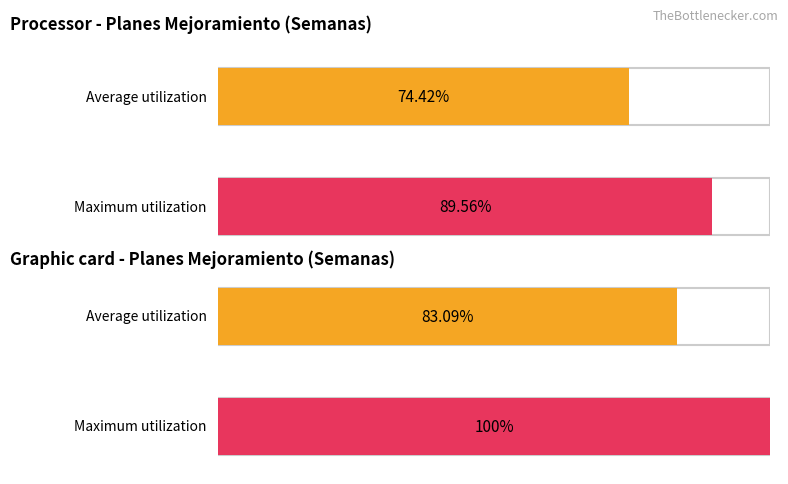

What are all the series names shown in the legend?

Average utilization, Maximum utilization